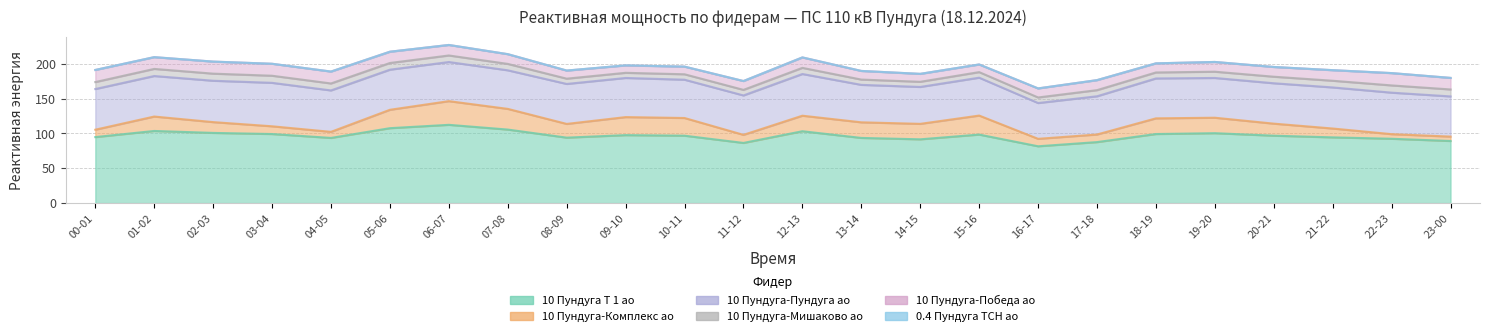

Between 03-04 and 20-21, which series saw the biggest shift?

10 Пундуга-Комплекс ао